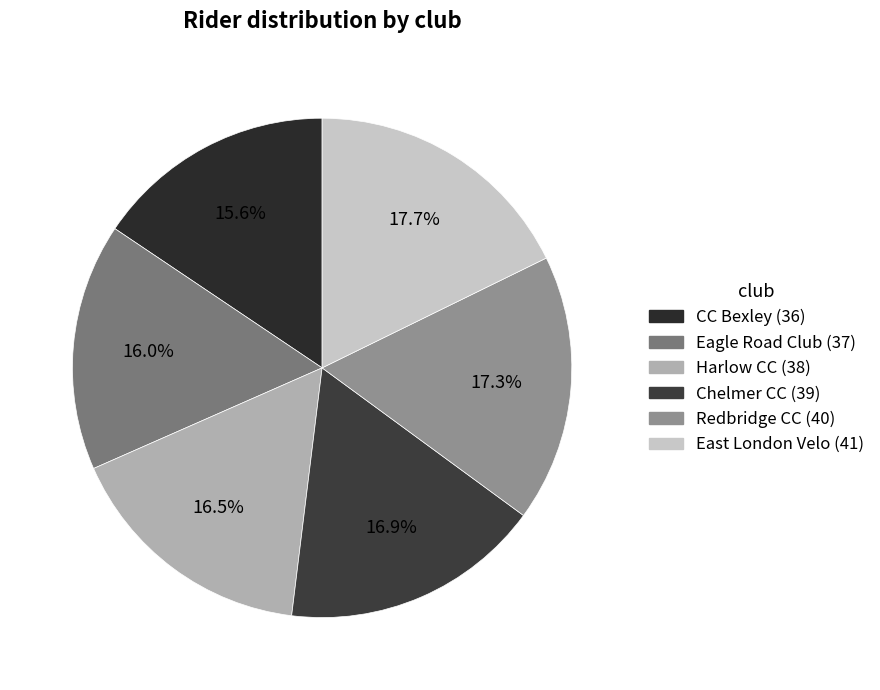

What is the ratio of the value at Harlow CC (38) to the value at East London Velo (41)?

0.9